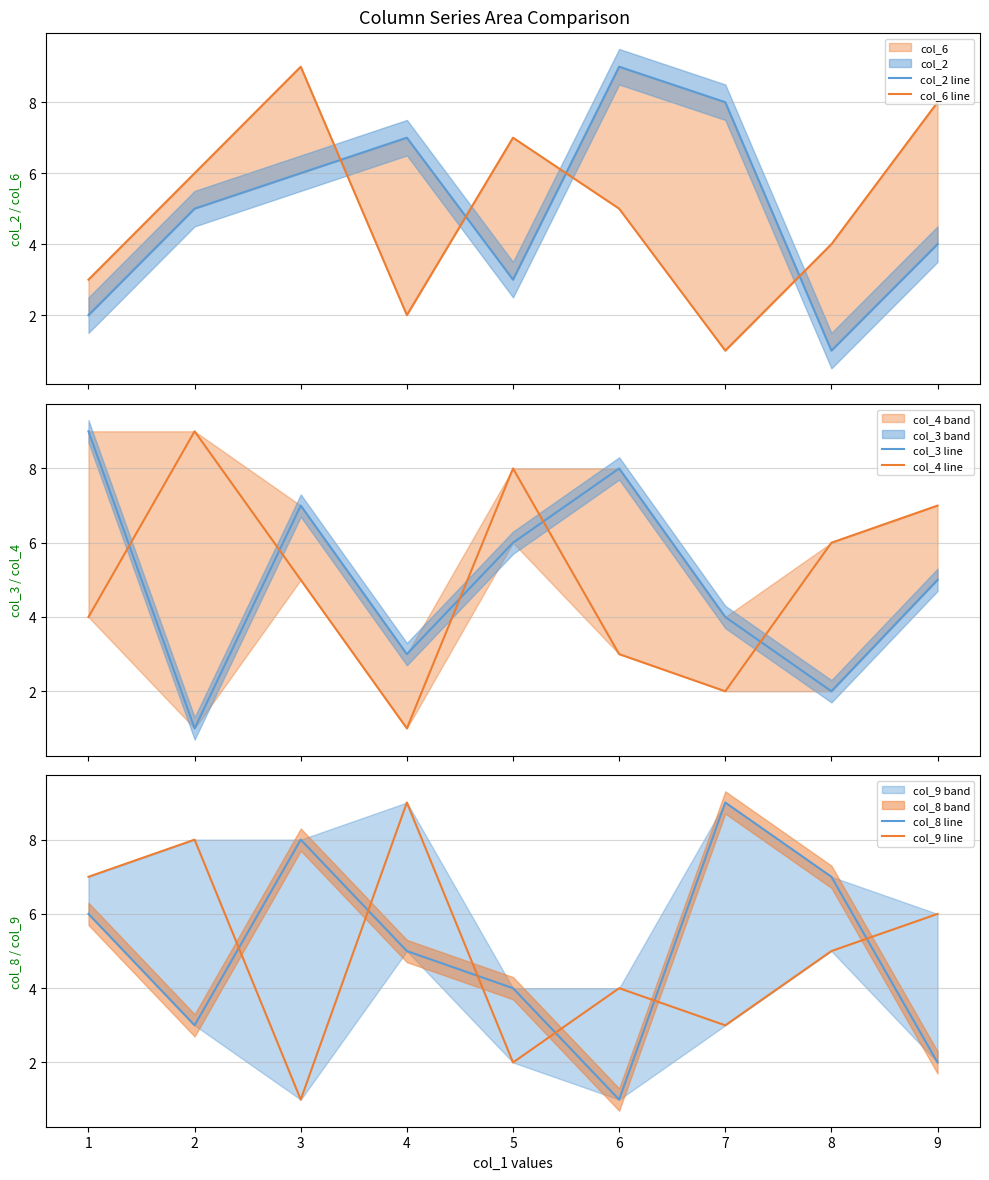

What is the minimum value for col_9 line?

1